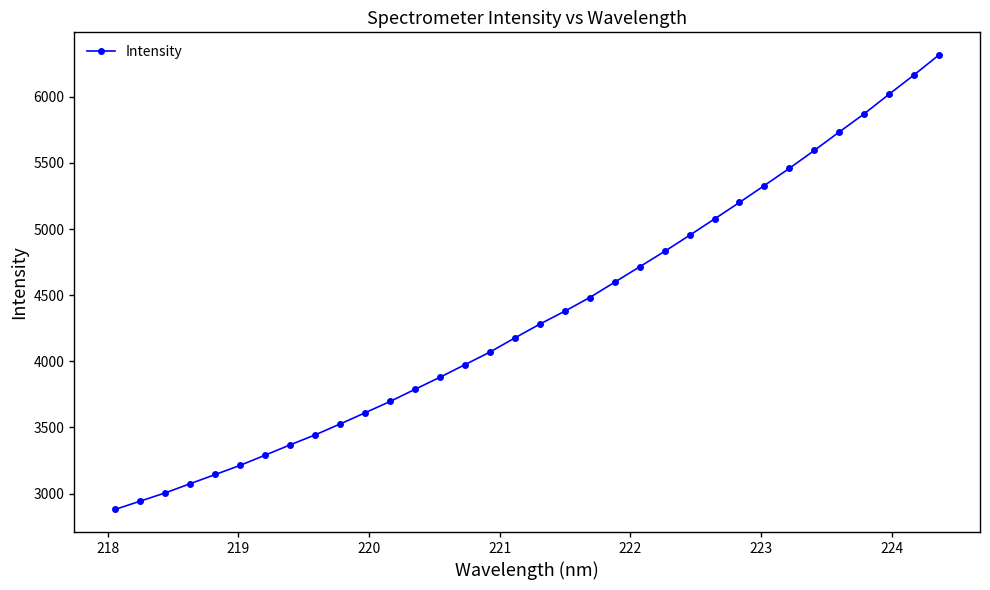

How many data points does each series have?

34